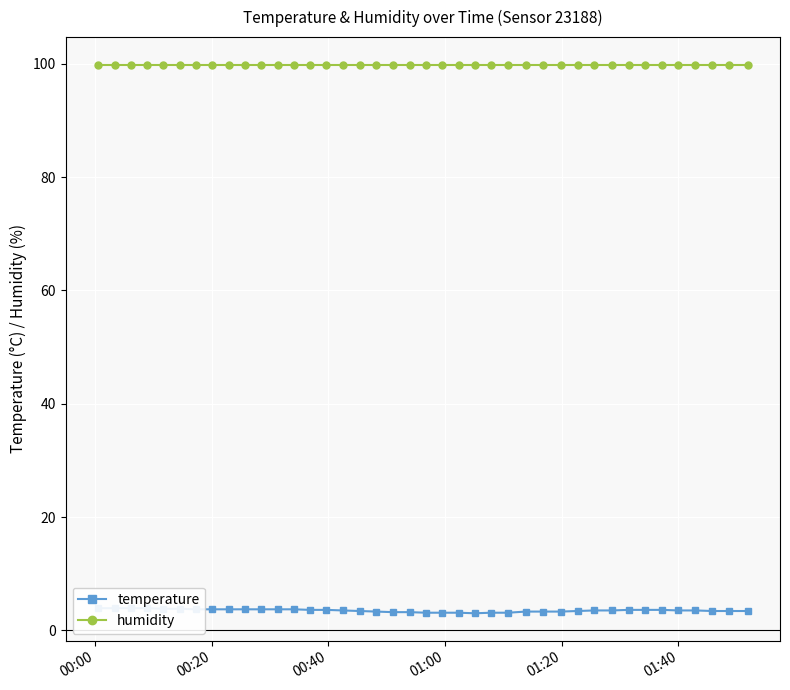

True or false: humidity and temperature cross at least once.

False